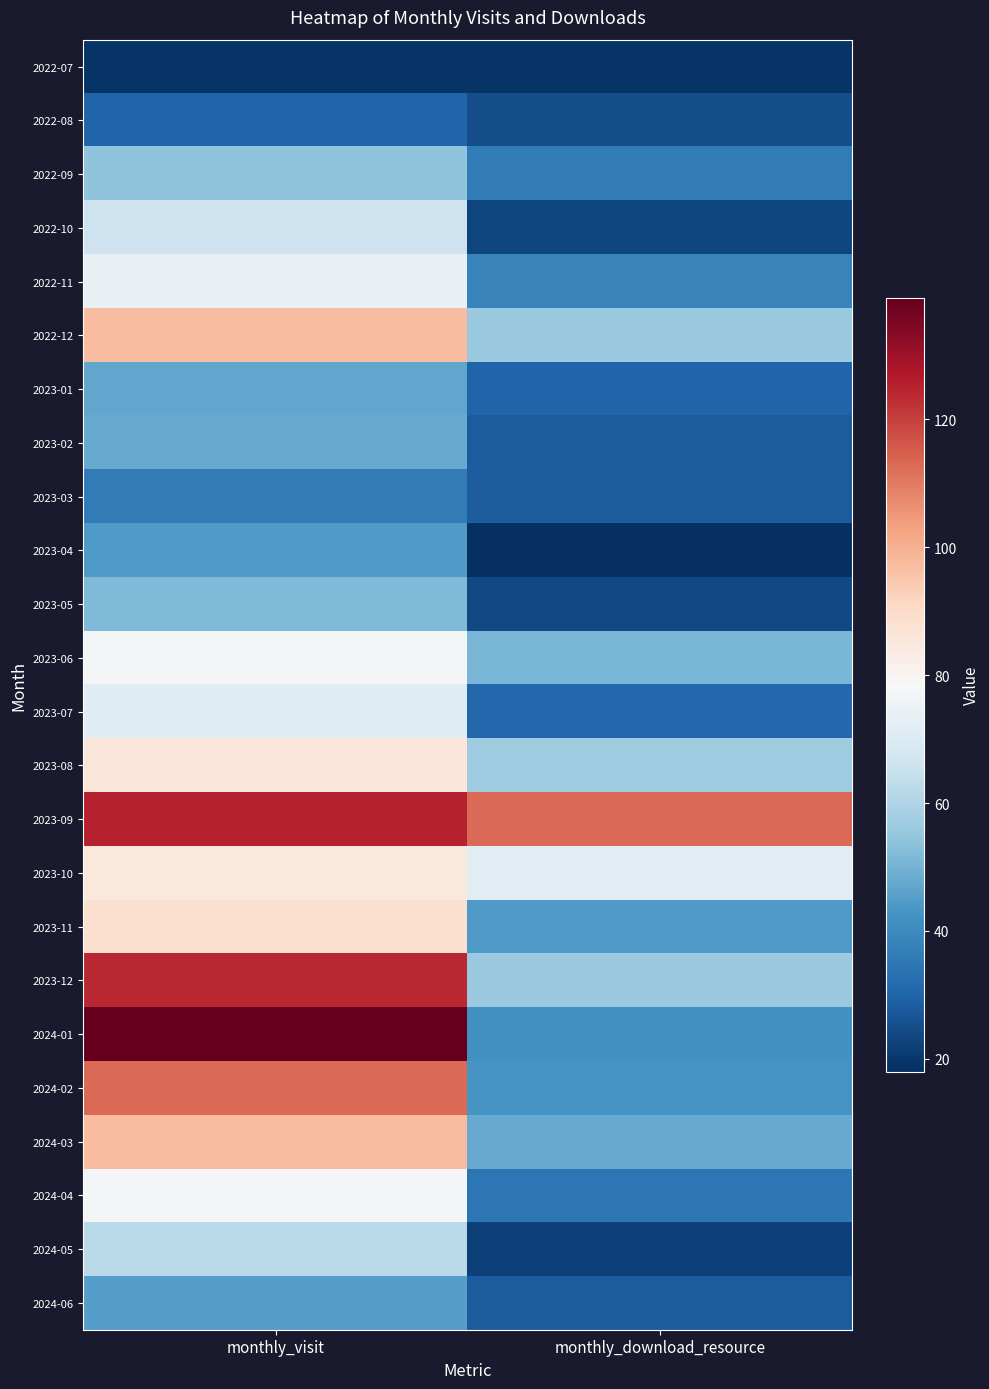

Between monthly_visit and monthly_download_resource, which is larger?

monthly_visit